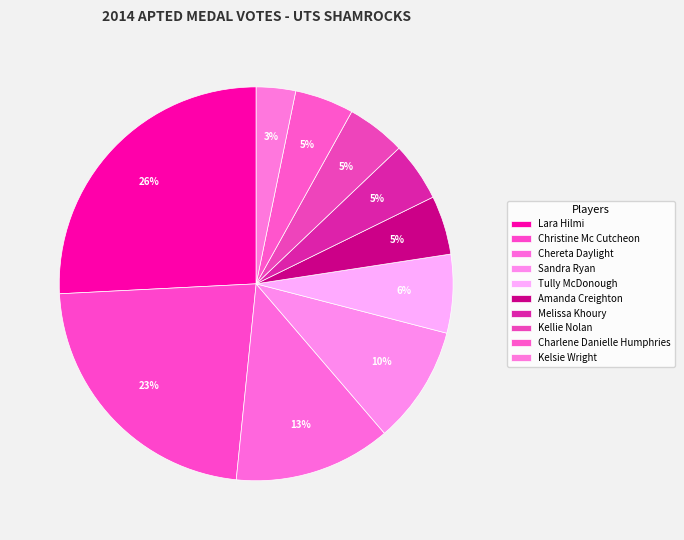

Which has a higher value, Kellie Nolan or Kelsie Wright?

Kellie Nolan